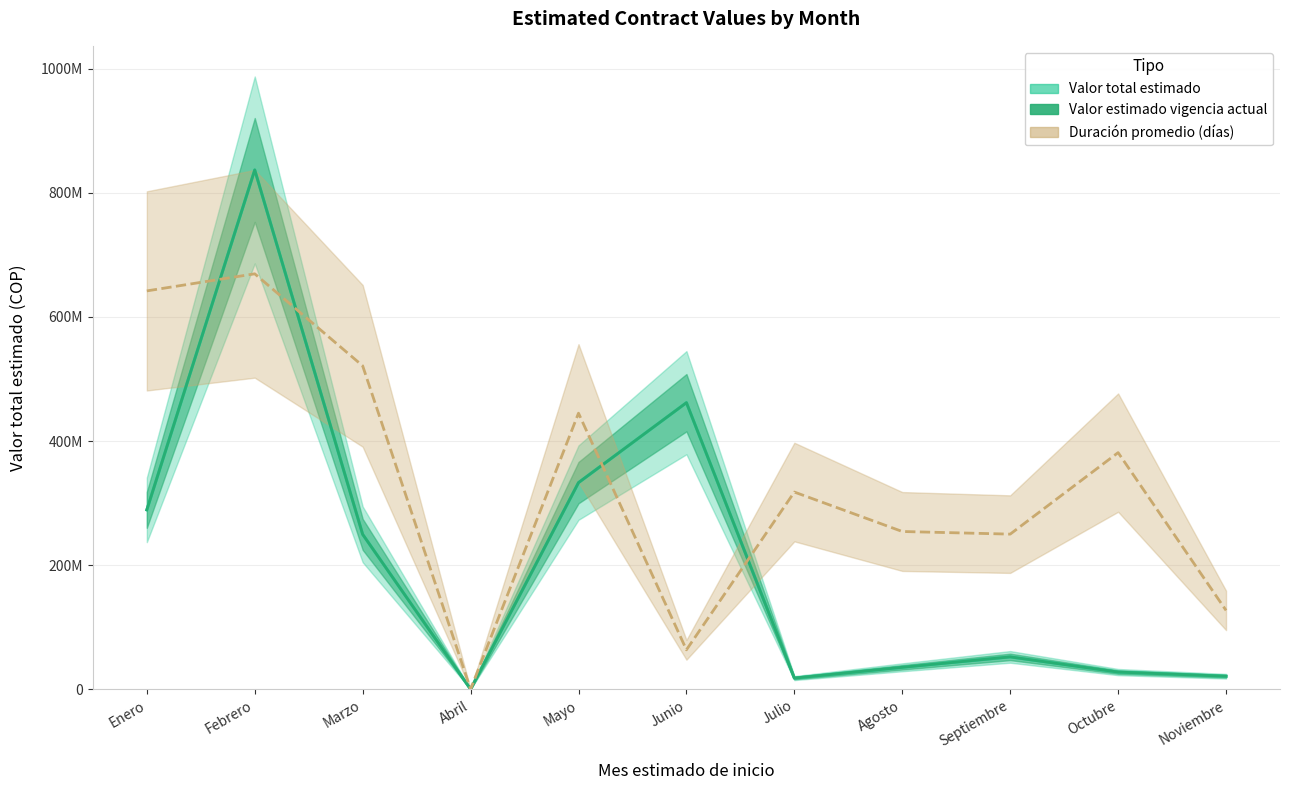

Reading right to left, list all the values displayed in this chart.

Valor total estimado: 21000000.0	27702670.0	52166666.0	35391207.0	18000000.0	461799857.0	333000000.0	0.0	249620000.0	836850000.0	289100000.0
Valor estimado vigencia actual: 21000000.0	27702670.0	52166666.0	35391207.0	18000000.0	461799857.0	333000000.0	0.0	249620000.0	836850000.0	289100000.0
Duracion promedio (dias): 127116455.7	381349367.1	249995696.2	254232911.4	317791139.2	63558227.8	444907594.9	0.0	521177468.4	669480000.0	641938101.3